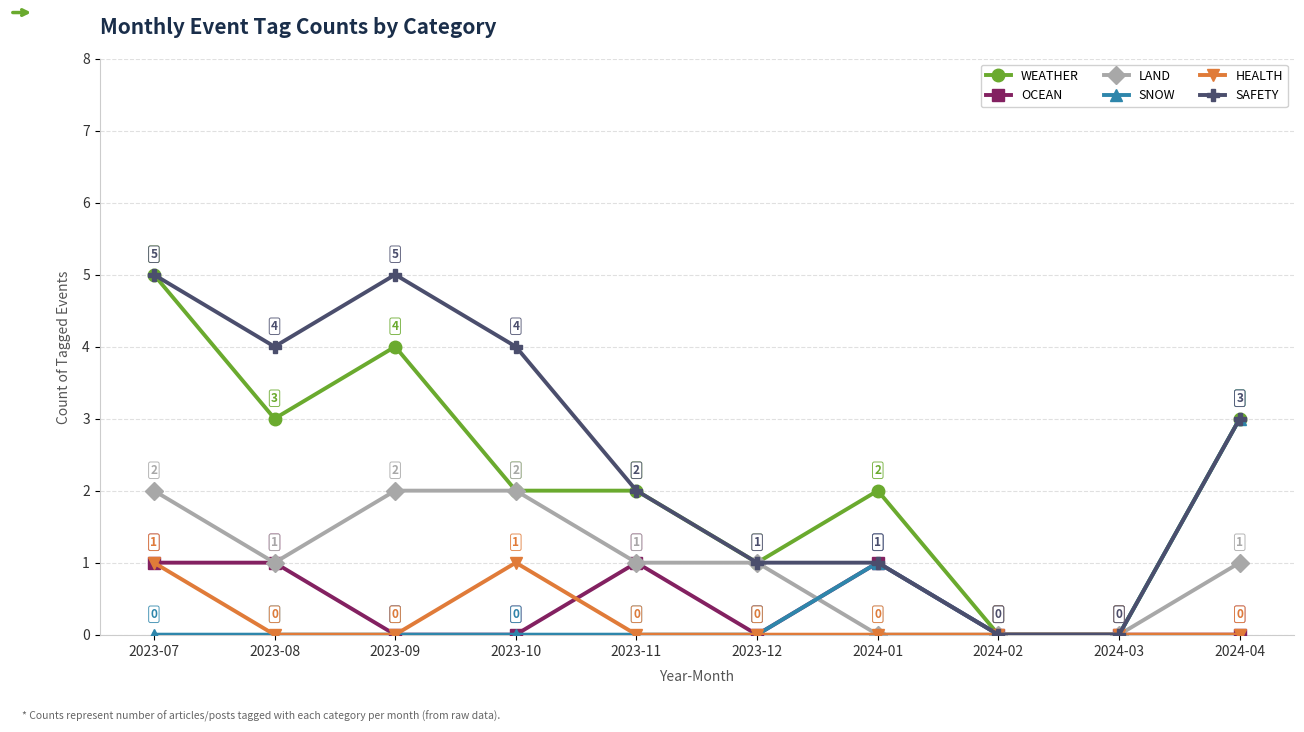

What is the total value across all series at 2023-09?

11